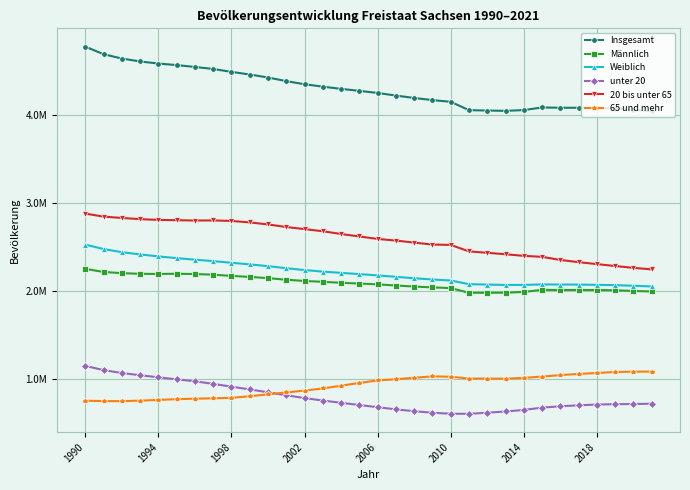

Which series has the widest spread of values?

Insgesamt